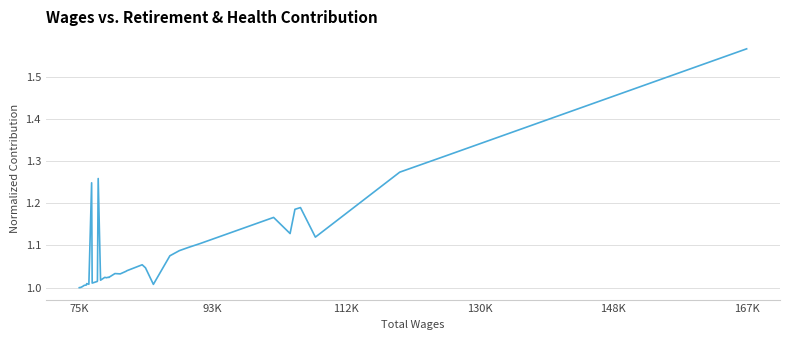

What is the difference between the maximum and minimum values?

0.6